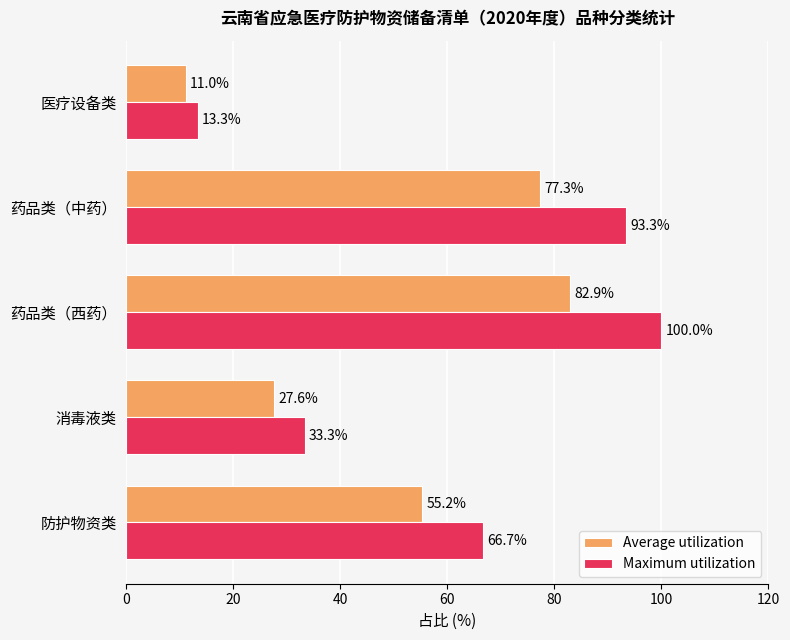

What is the total value across all series at 防护物资类?

121.9